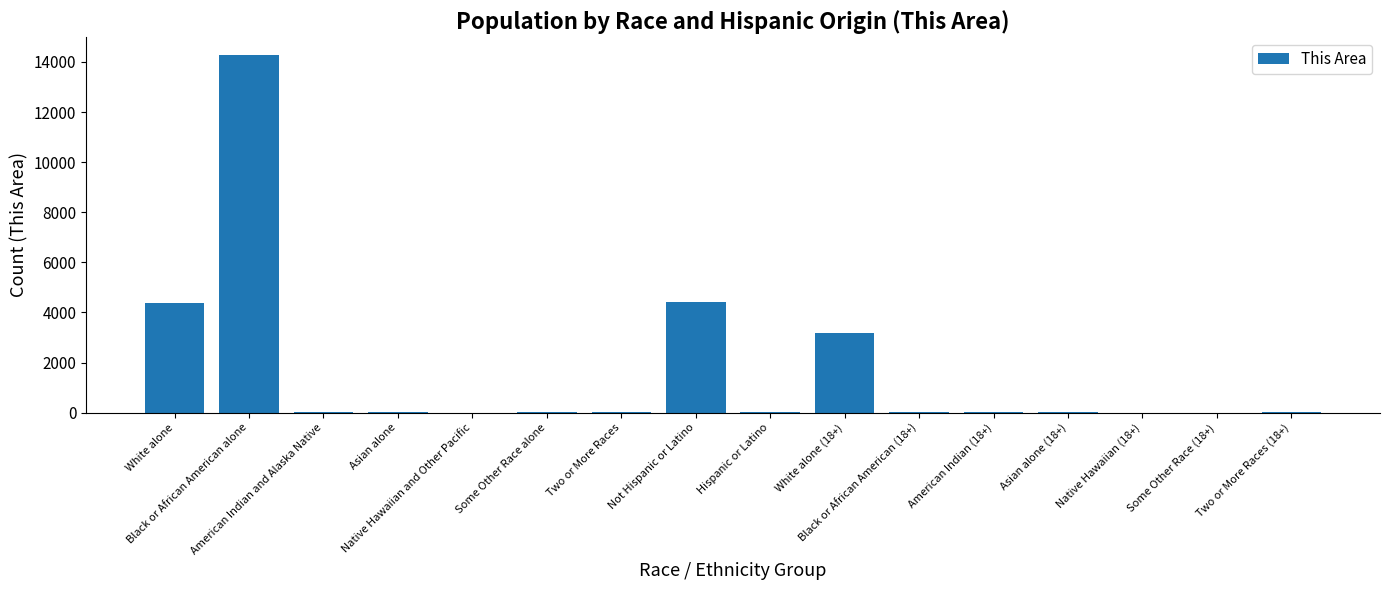

Where does the data first go above 13?

White alone